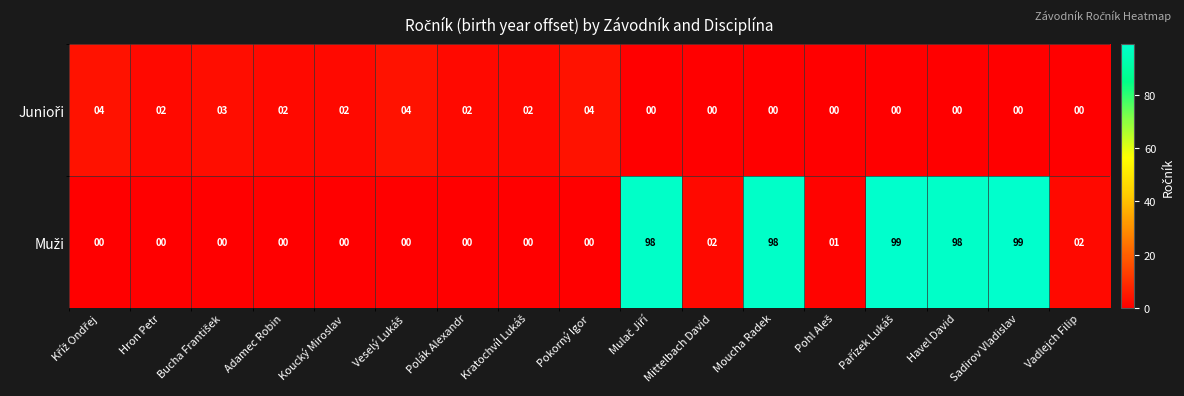

What is the greatest value displayed?

99